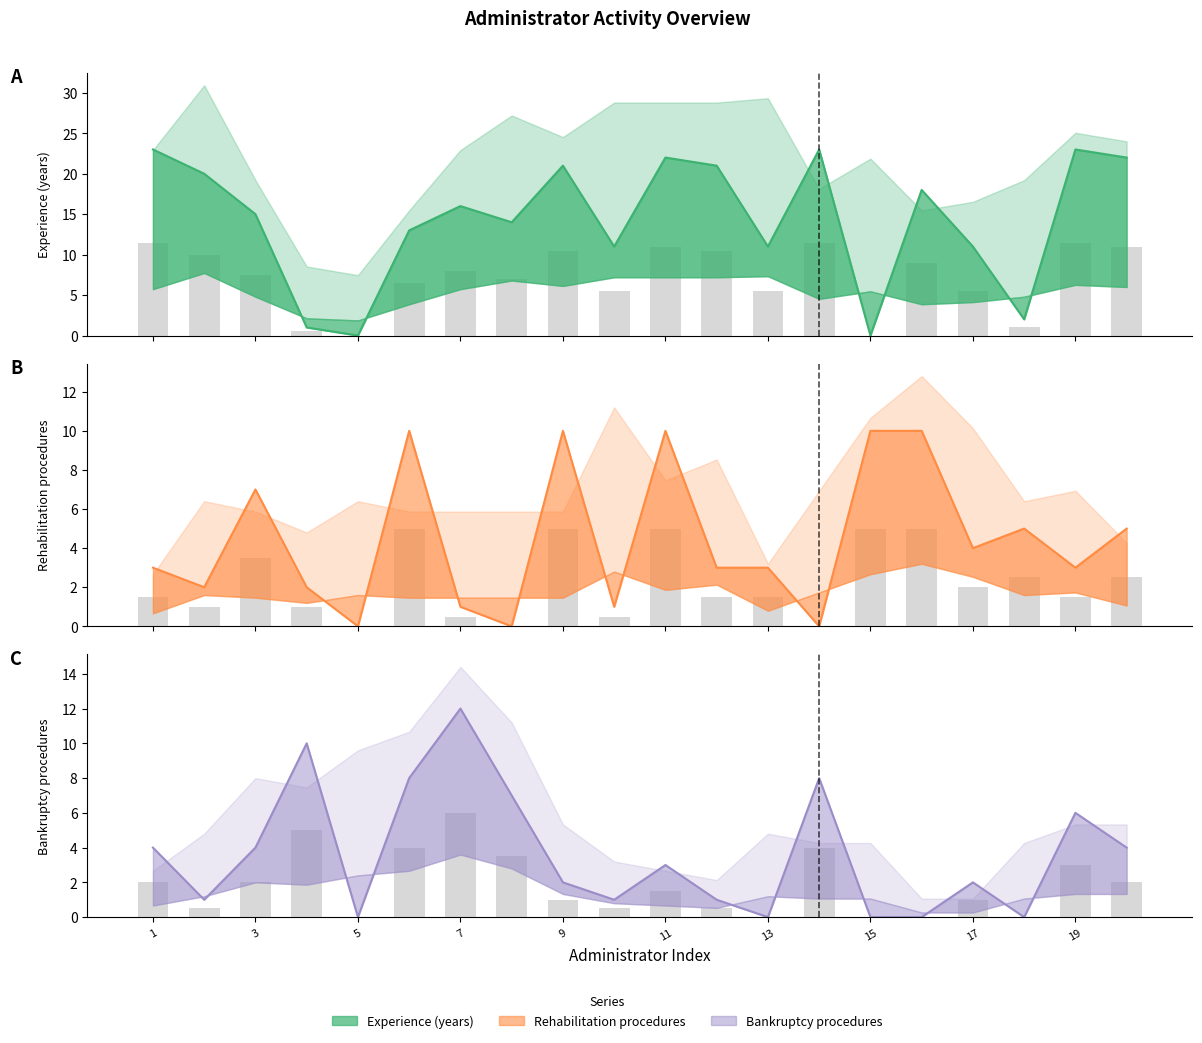

Between 9 and 2, which is larger?

9